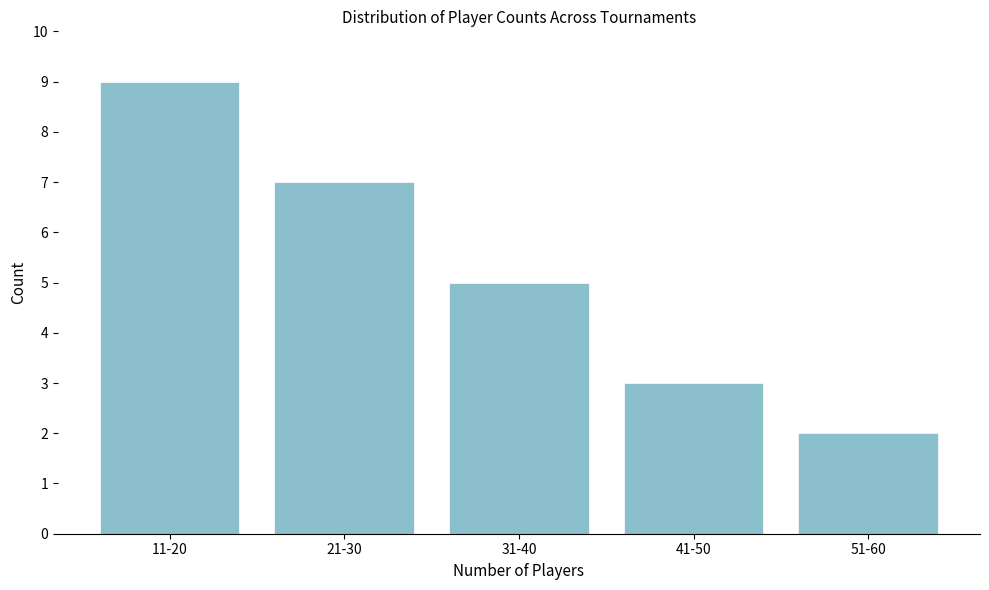

Reading left to right, list all the values displayed in this chart.

11-20=9	21-30=7	31-40=5	41-50=3	51-60=2